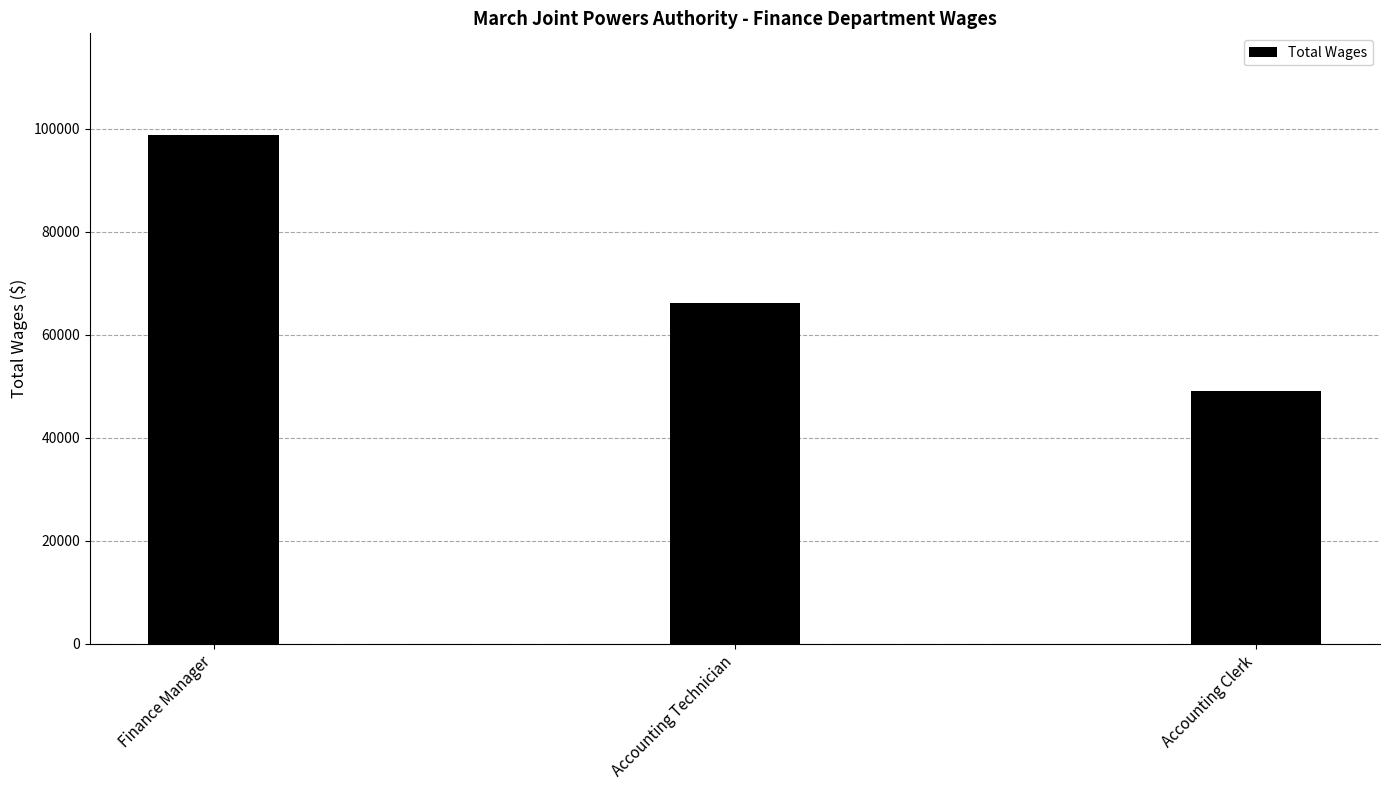

What position from the right is Finance Manager?

3